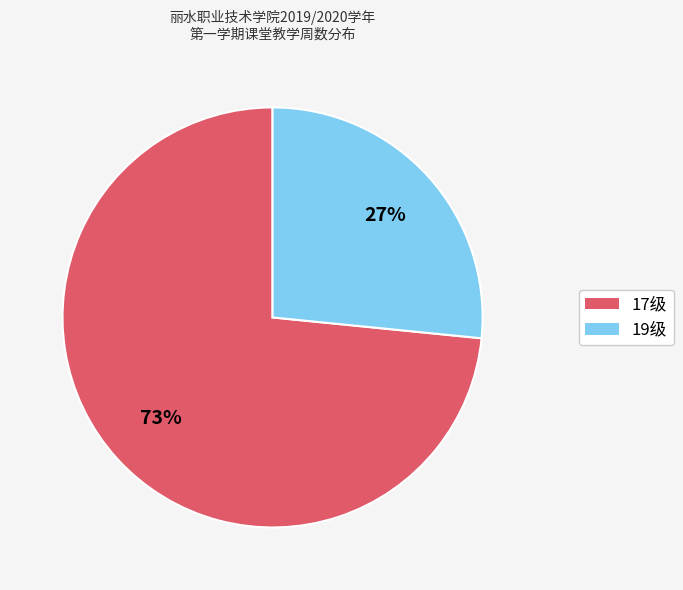

To the nearest percent, what percentage of the pie is 19级?

27%